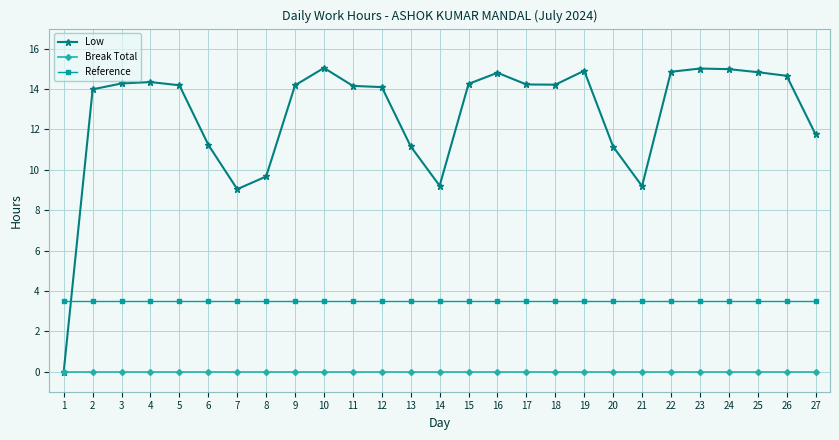

What is the value of the Reference point at the 20th from the left?

3.5